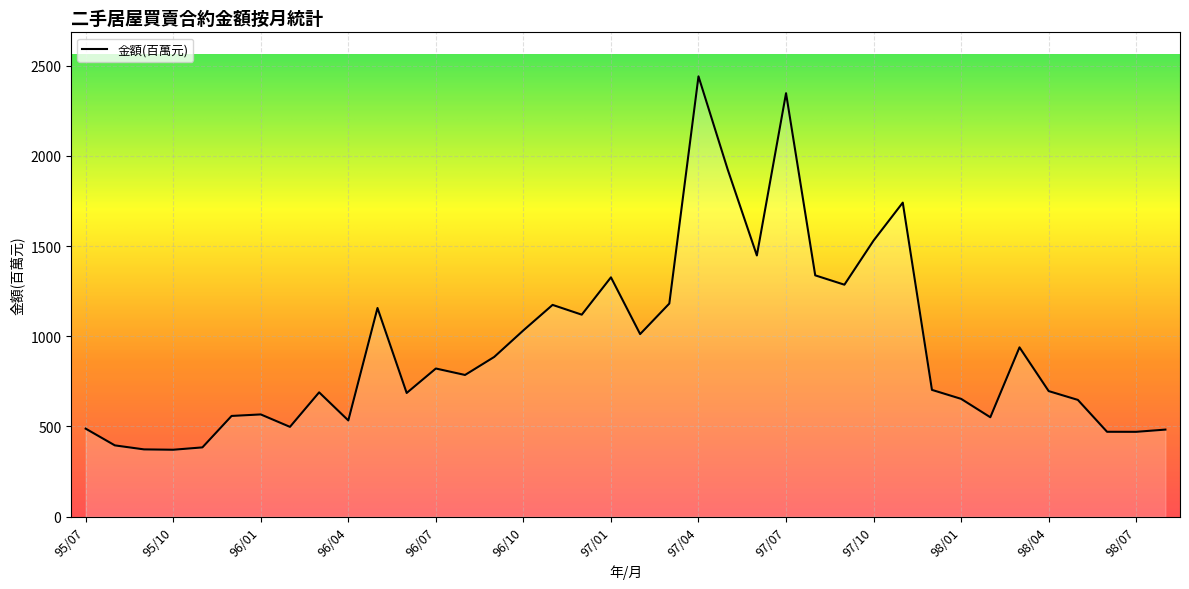

What is the minimum value shown in the chart?

370.9